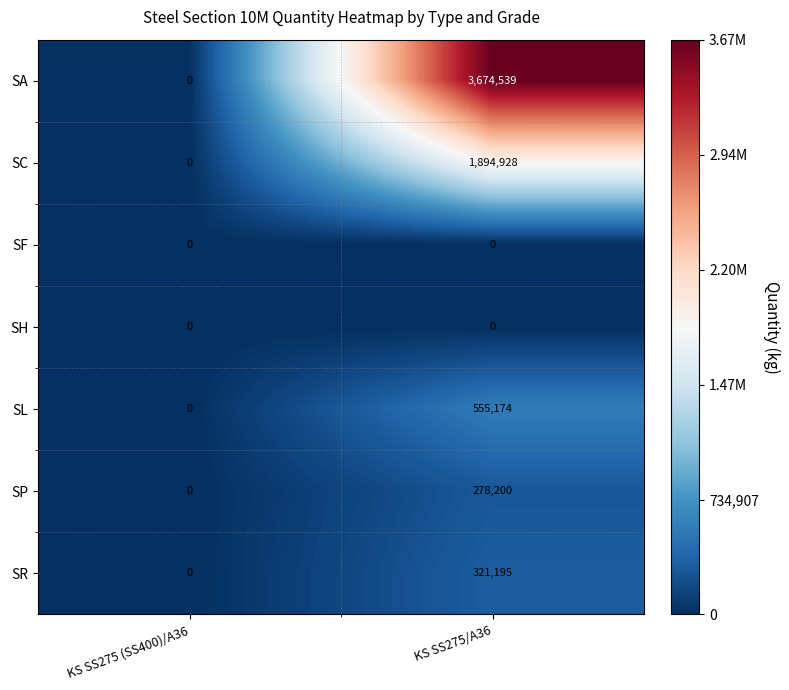

Which series has the largest range (max minus min)?

SA